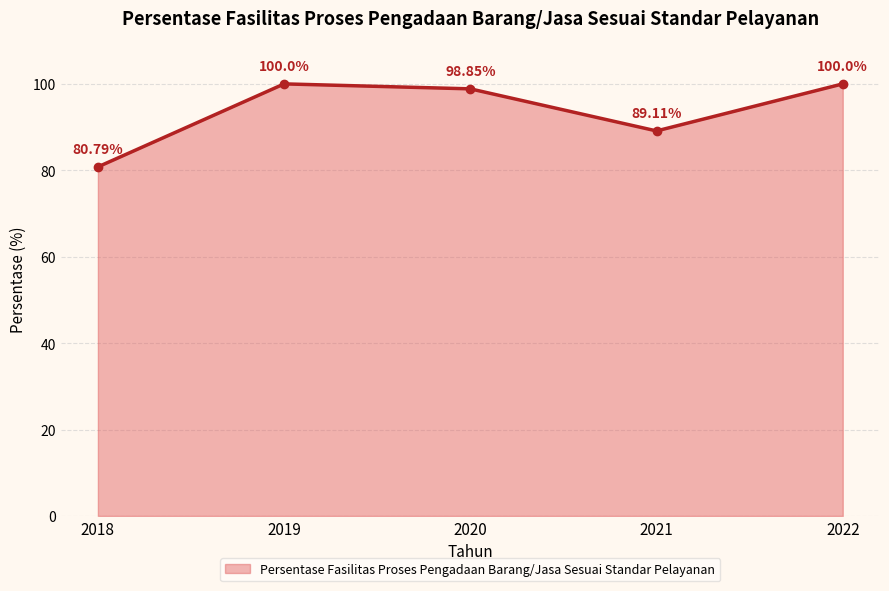

Count the number of data series in this chart.

1